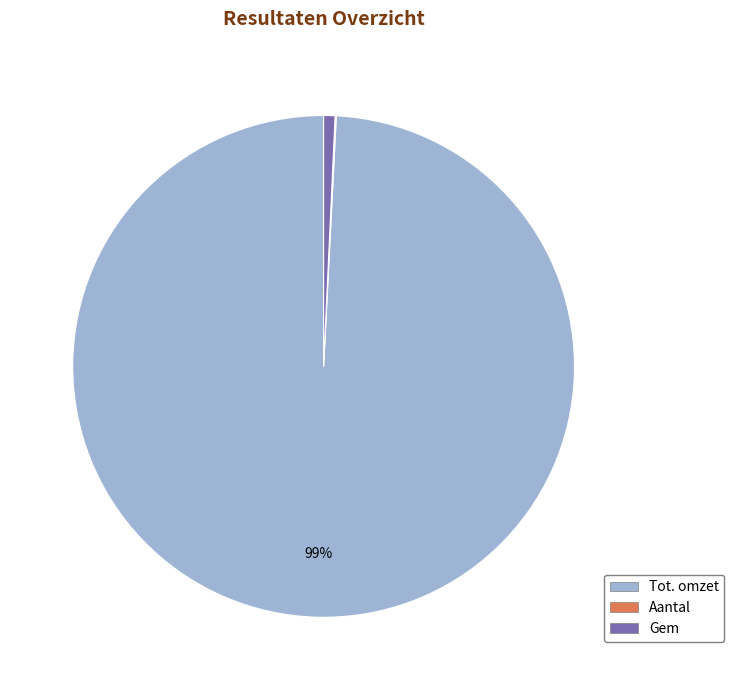

True or false: Tot. omzet accounts for 89% of the total.

False